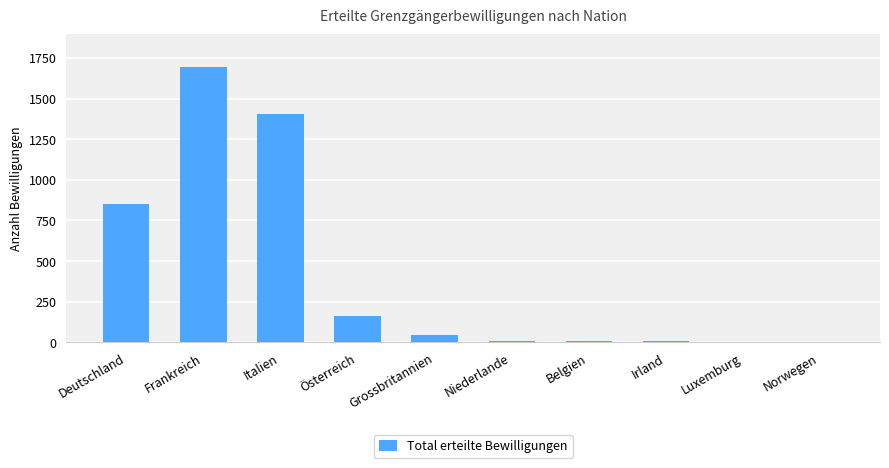

What is the sum of the values at Niederlande and Italien?

1414